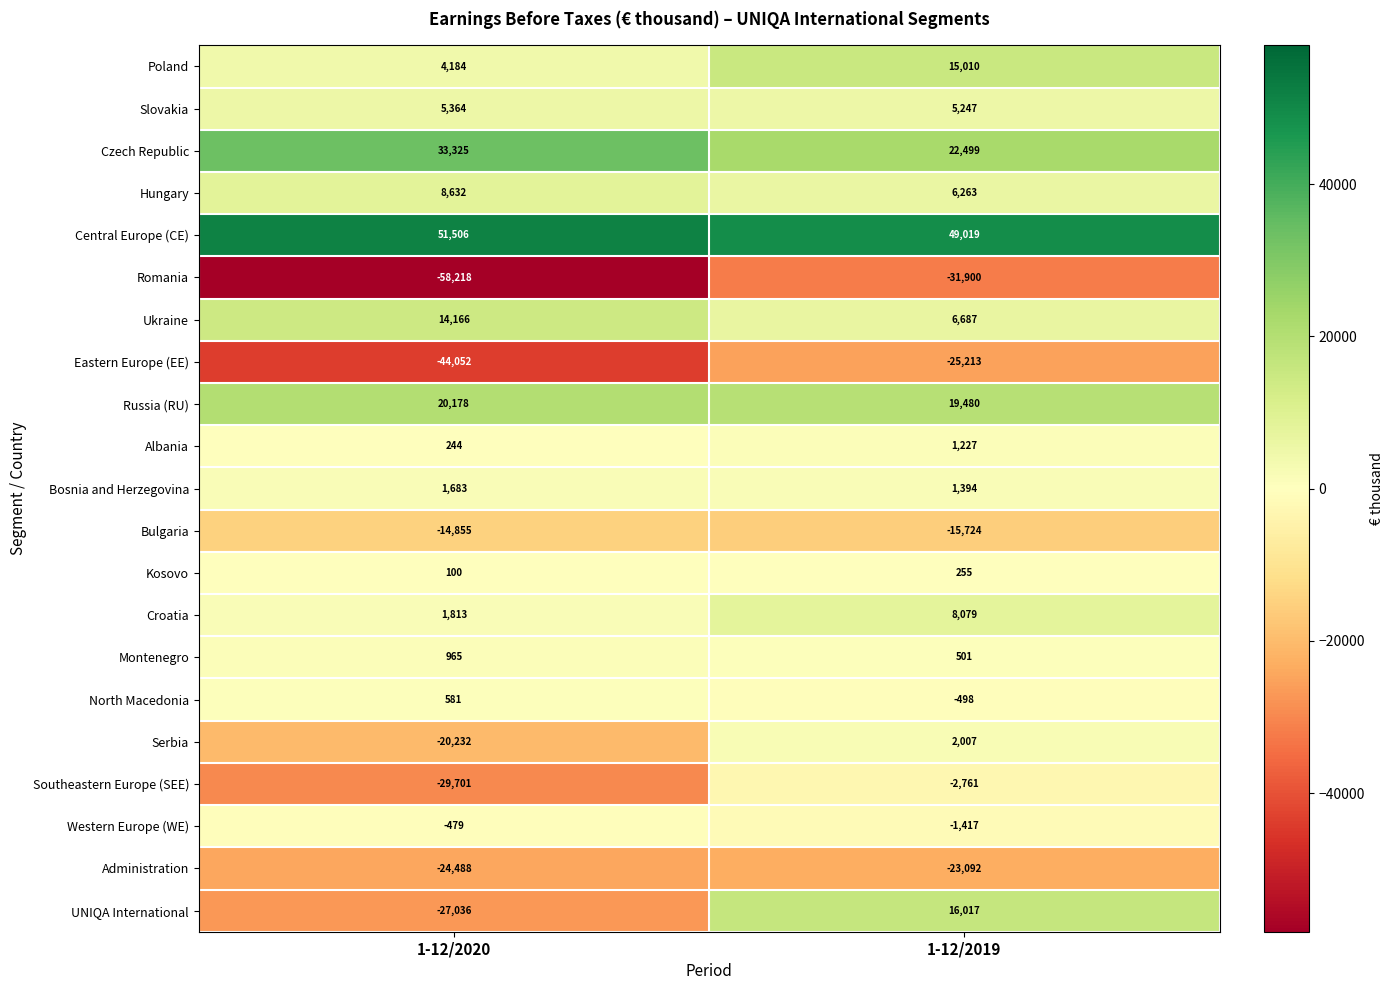

Rank the series by their maximum value, from lowest to highest.

Romania, Eastern Europe (EE), Administration, Bulgaria, Southeastern Europe (SEE), Western Europe (WE), Kosovo, North Macedonia, Montenegro, Albania, Bosnia and Herzegovina, Serbia, Slovakia, Croatia, Hungary, Ukraine, Poland, UNIQA International, Russia (RU), Czech Republic, Central Europe (CE)